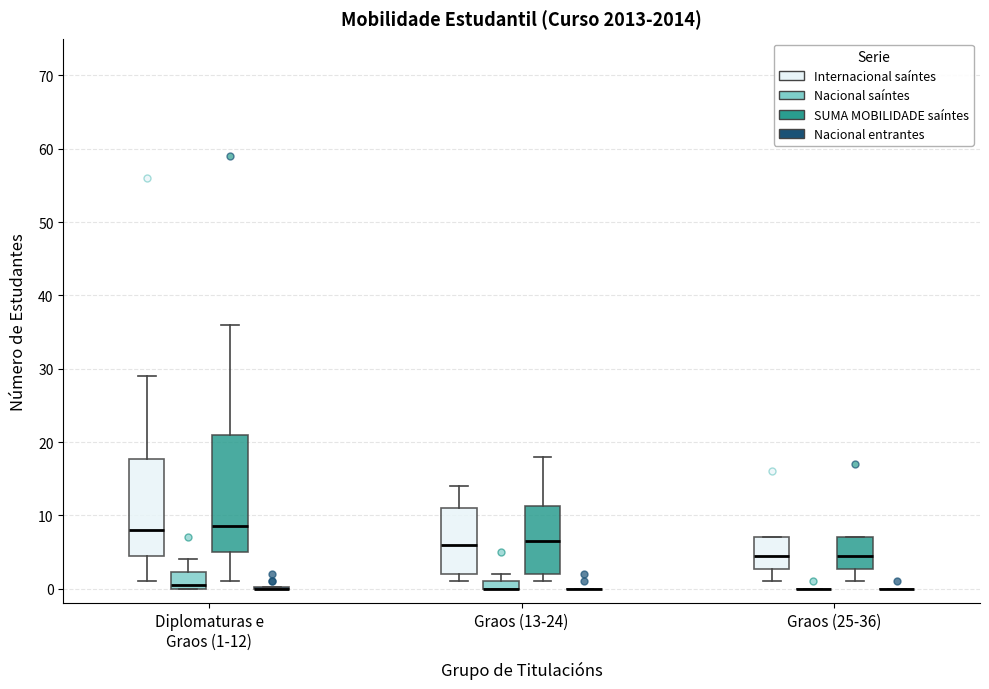

Comparing the boxes themselves (not the whiskers), which one is the tallest?

Diplomaturas e Graos (1-12) (SUMA MOBILIDADE saíntes)